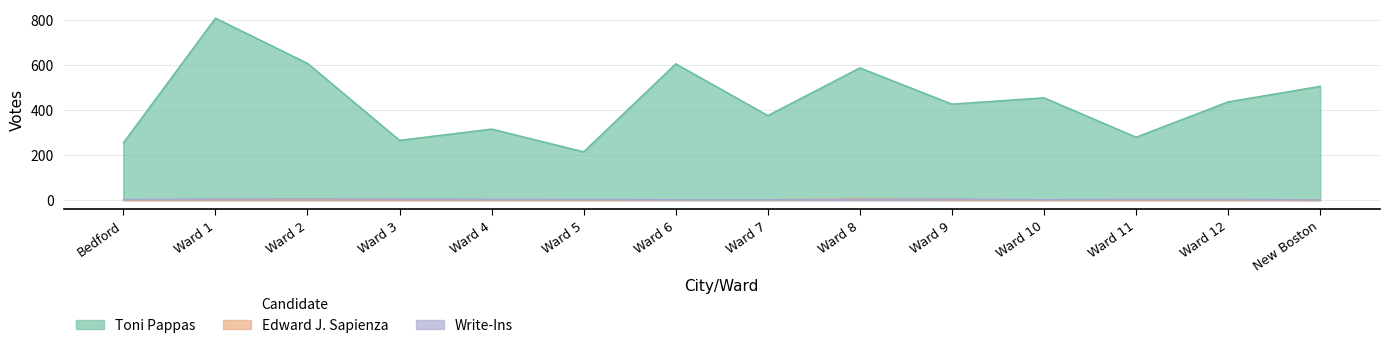

At which category does Write-Ins reach its first local peak?

Ward 2